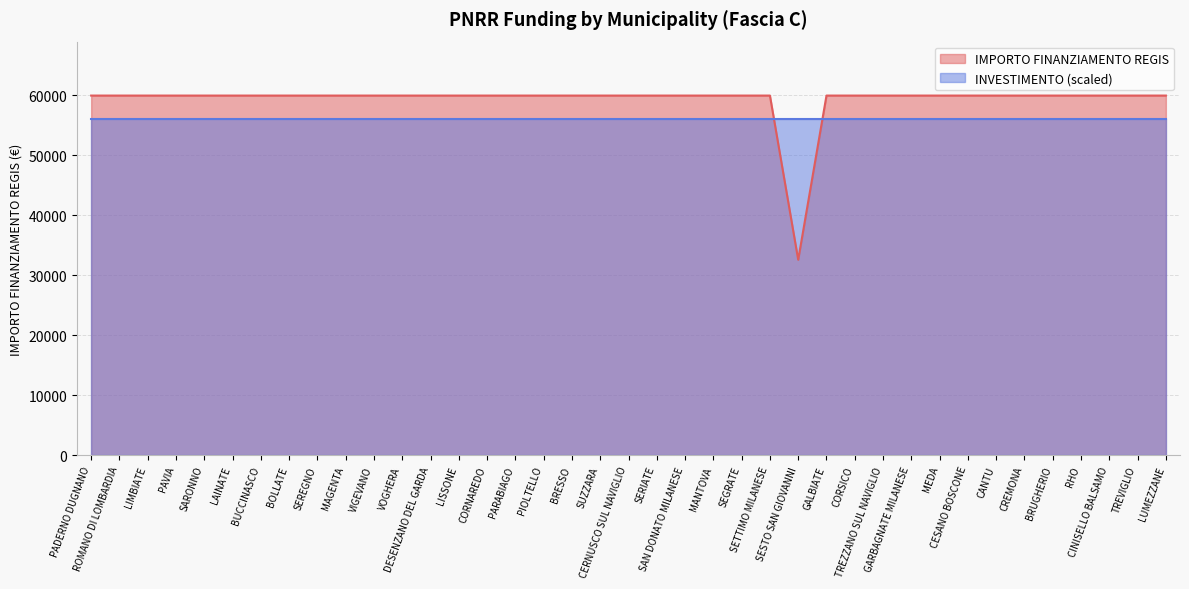

Is it true that the value at CESANO BOSCONE is 59966?

True